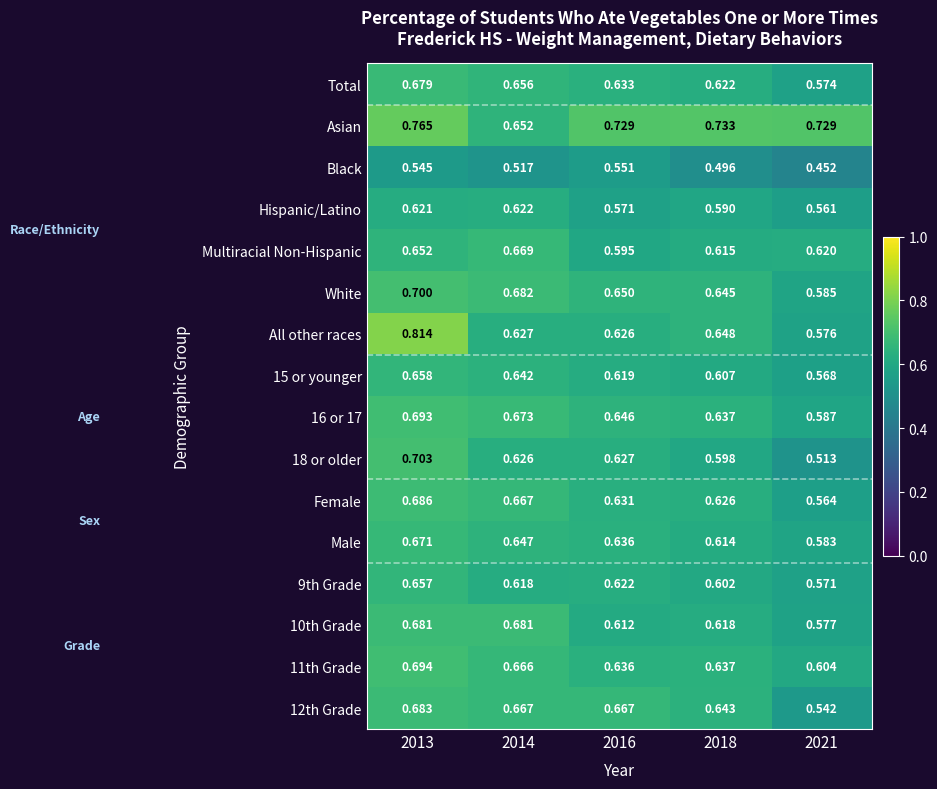

Which series has the widest spread of values?

All other races